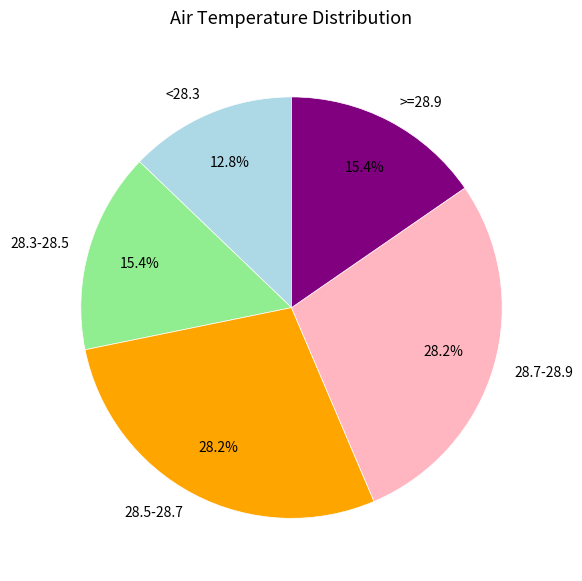

Which category has the smallest portion of the pie?

<28.3